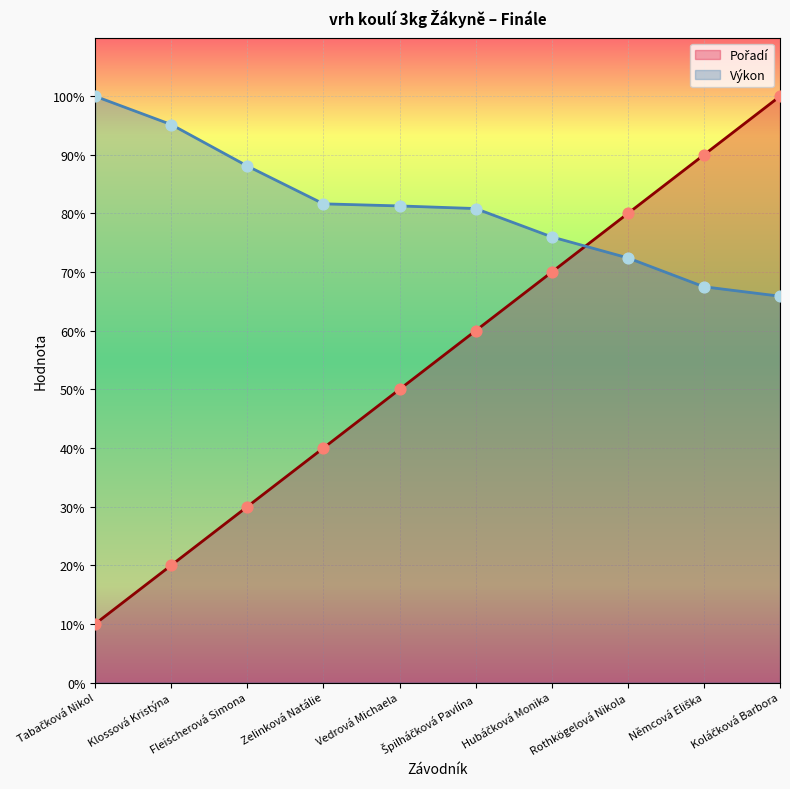

Which series contains the highest Y value?

Pořadí